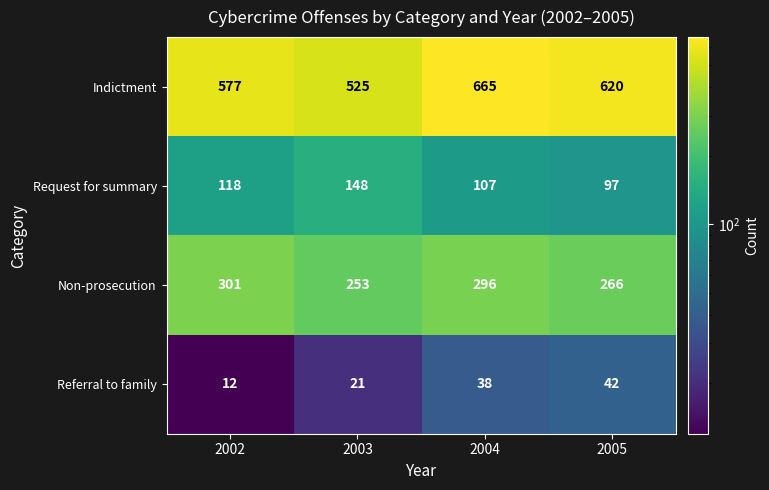

At which category is the sum across all series the highest?

2004